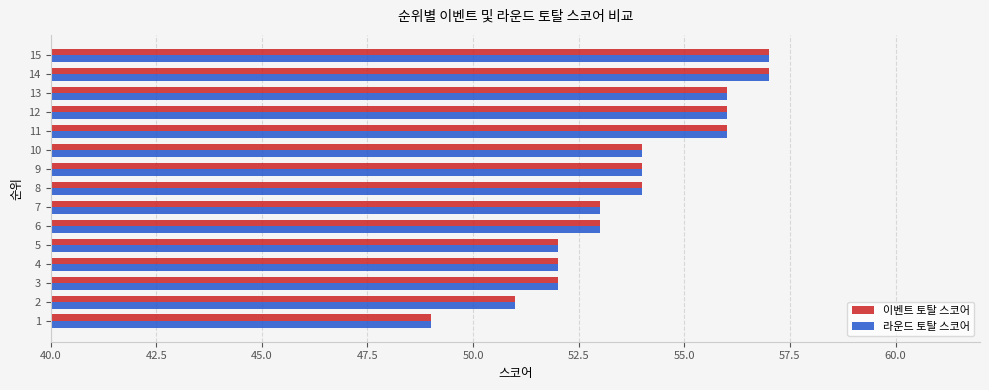

The 이벤트 토탈 스코어 series shows 49 at 1. True or false?

True